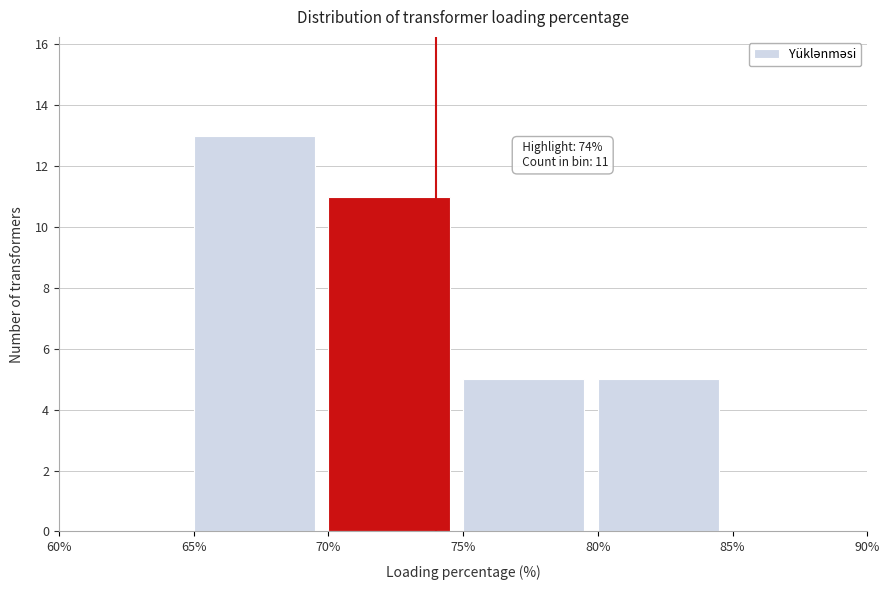

Over which range of the x-axis is the bar tallest?

65% to 70%